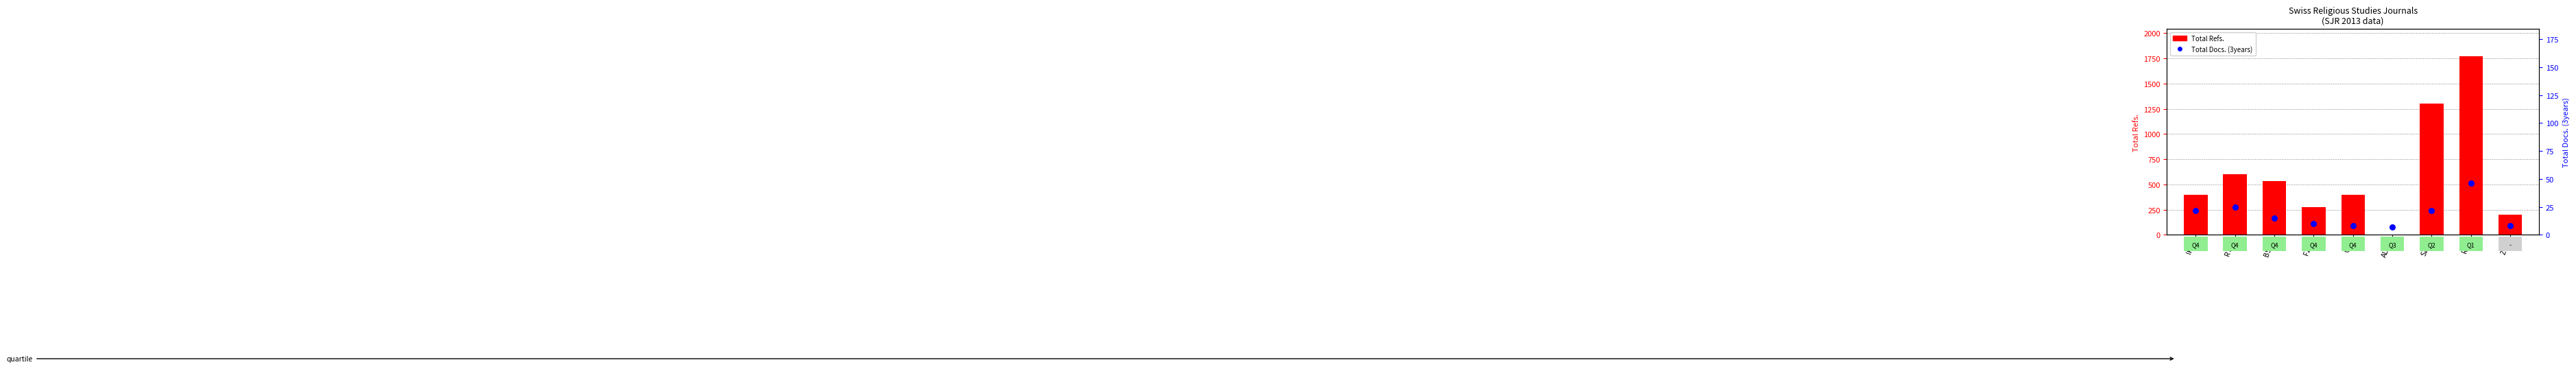

At which category is the sum across all series the highest?

Rel